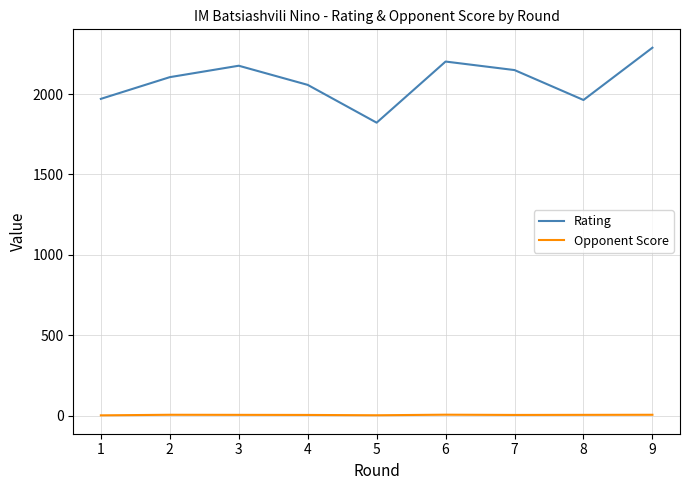

What is the maximum value shown in the chart?

2288.0